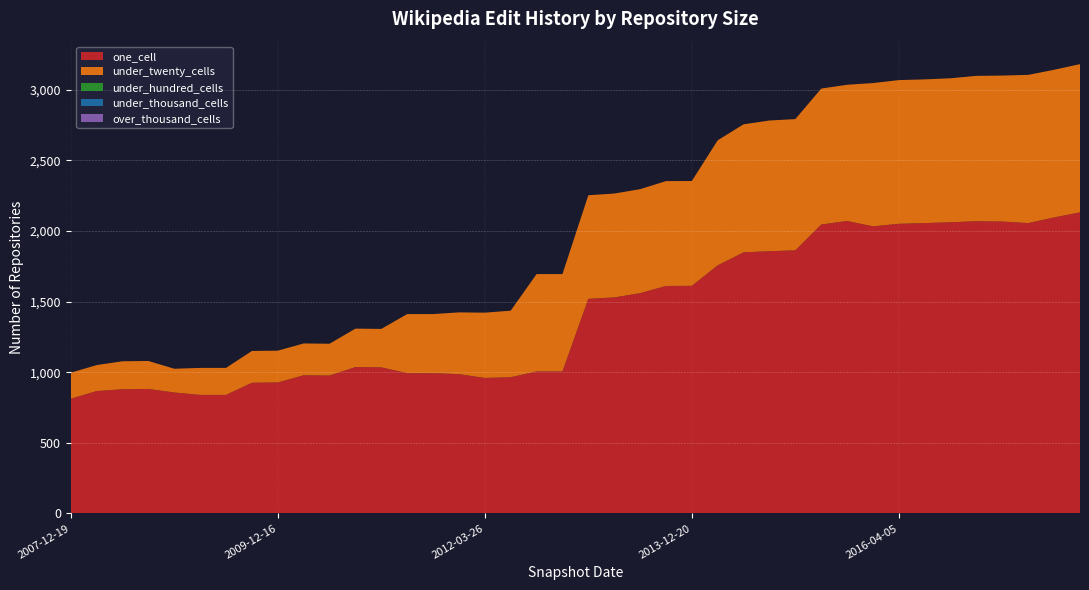

Reading left to right, transcribe all the data shown in this chart.

one_cell: 2007-12-19=812	2008-04-01=866	2008-06-27=879	2008-10-10=881	2008-12-17=856	2009-04-06=839	2009-06-17=839	2009-09-25=925	2009-12-16=927	2010-04-01=978	2010-07-26=976	2010-11-17=1036	2011-02-21=1034	2011-06-10=993	2011-09-05=993	2012-01-18=986	2012-03-26=959	2012-07-13=964	2012-10-31=1005	2012-12-11=1005	2013-02-20=1519	2013-05-21=1529	2013-07-09=1559	2013-09-10=1610	2013-12-20=1611	2014-03-28=1756	2014-09-08=1848	2015-01-19=1856	2015-04-09=1862	2015-07-03=2045	2015-10-01=2070	2016-01-04=2032	2016-04-05=2050	2016-07-04=2055	2016-10-07=2061	2016-12-27=2068	2017-04-12=2066	2017-07-24=2055	2017-10-12=2095	2017-12-22=2131
under_twenty_cells: 2007-12-19=184	2008-04-01=184	2008-06-27=198	2008-10-10=198	2008-12-17=168	2009-04-06=191	2009-06-17=191	2009-09-25=225	2009-12-16=225	2010-04-01=225	2010-07-26=225	2010-11-17=272	2011-02-21=272	2011-06-10=418	2011-09-05=418	2012-01-18=437	2012-03-26=462	2012-07-13=471	2012-10-31=689	2012-12-11=689	2013-02-20=733	2013-05-21=735	2013-07-09=736	2013-09-10=742	2013-12-20=742	2014-03-28=885	2014-09-08=906	2015-01-19=925	2015-04-09=929	2015-07-03=962	2015-10-01=964	2016-01-04=1014	2016-04-05=1017	2016-07-04=1017	2016-10-07=1019	2016-12-27=1029	2017-04-12=1033	2017-07-24=1049	2017-10-12=1045	2017-12-22=1049
under_hundred_cells: 2007-12-19=0	2008-04-01=0	2008-06-27=0	2008-10-10=0	2008-12-17=0	2009-04-06=0	2009-06-17=0	2009-09-25=0	2009-12-16=0	2010-04-01=0	2010-07-26=0	2010-11-17=0	2011-02-21=0	2011-06-10=0	2011-09-05=0	2012-01-18=0	2012-03-26=0	2012-07-13=0	2012-10-31=0	2012-12-11=0	2013-02-20=0	2013-05-21=0	2013-07-09=0	2013-09-10=0	2013-12-20=0	2014-03-28=0	2014-09-08=0	2015-01-19=0	2015-04-09=0	2015-07-03=0	2015-10-01=0	2016-01-04=0	2016-04-05=0	2016-07-04=0	2016-10-07=0	2016-12-27=0	2017-04-12=0	2017-07-24=0	2017-10-12=0	2017-12-22=0
under_thousand_cells: 2007-12-19=0	2008-04-01=0	2008-06-27=0	2008-10-10=0	2008-12-17=0	2009-04-06=0	2009-06-17=0	2009-09-25=0	2009-12-16=0	2010-04-01=0	2010-07-26=0	2010-11-17=0	2011-02-21=0	2011-06-10=0	2011-09-05=0	2012-01-18=0	2012-03-26=0	2012-07-13=0	2012-10-31=0	2012-12-11=0	2013-02-20=0	2013-05-21=0	2013-07-09=0	2013-09-10=0	2013-12-20=0	2014-03-28=0	2014-09-08=0	2015-01-19=0	2015-04-09=0	2015-07-03=0	2015-10-01=0	2016-01-04=0	2016-04-05=0	2016-07-04=0	2016-10-07=0	2016-12-27=0	2017-04-12=0	2017-07-24=0	2017-10-12=0	2017-12-22=0
over_thousand_cells: 2007-12-19=0	2008-04-01=0	2008-06-27=0	2008-10-10=0	2008-12-17=0	2009-04-06=0	2009-06-17=0	2009-09-25=0	2009-12-16=0	2010-04-01=0	2010-07-26=0	2010-11-17=0	2011-02-21=0	2011-06-10=0	2011-09-05=0	2012-01-18=0	2012-03-26=0	2012-07-13=0	2012-10-31=0	2012-12-11=0	2013-02-20=0	2013-05-21=0	2013-07-09=0	2013-09-10=0	2013-12-20=0	2014-03-28=0	2014-09-08=0	2015-01-19=0	2015-04-09=0	2015-07-03=0	2015-10-01=0	2016-01-04=0	2016-04-05=0	2016-07-04=0	2016-10-07=0	2016-12-27=0	2017-04-12=0	2017-07-24=0	2017-10-12=0	2017-12-22=0